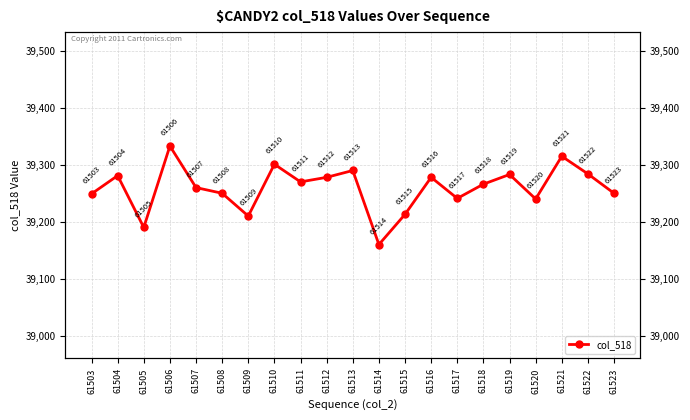

Rank the categories by value from lowest to highest.

61514, 61505, 61509, 61515, 61520, 61517, 61503, 61508, 61523, 61507, 61518, 61511, 61512, 61516, 61504, 61519, 61522, 61513, 61510, 61521, 61506